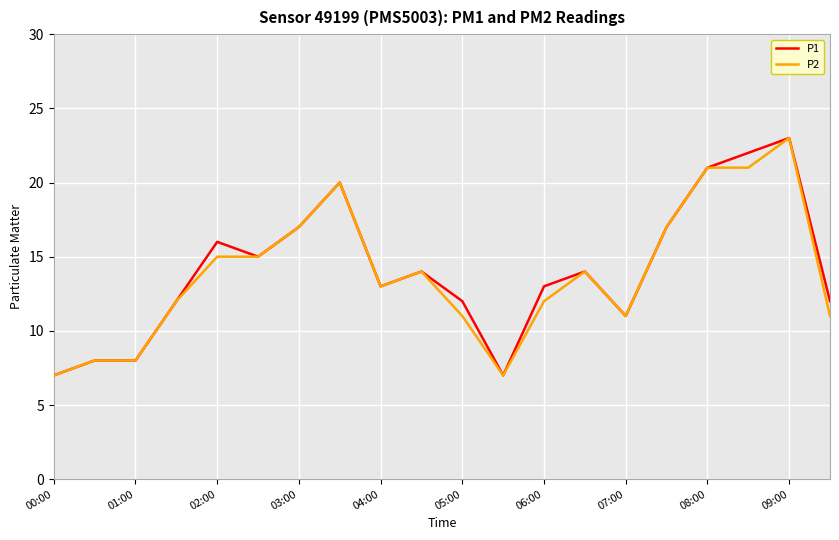

What is the minimum value shown in the chart?

7